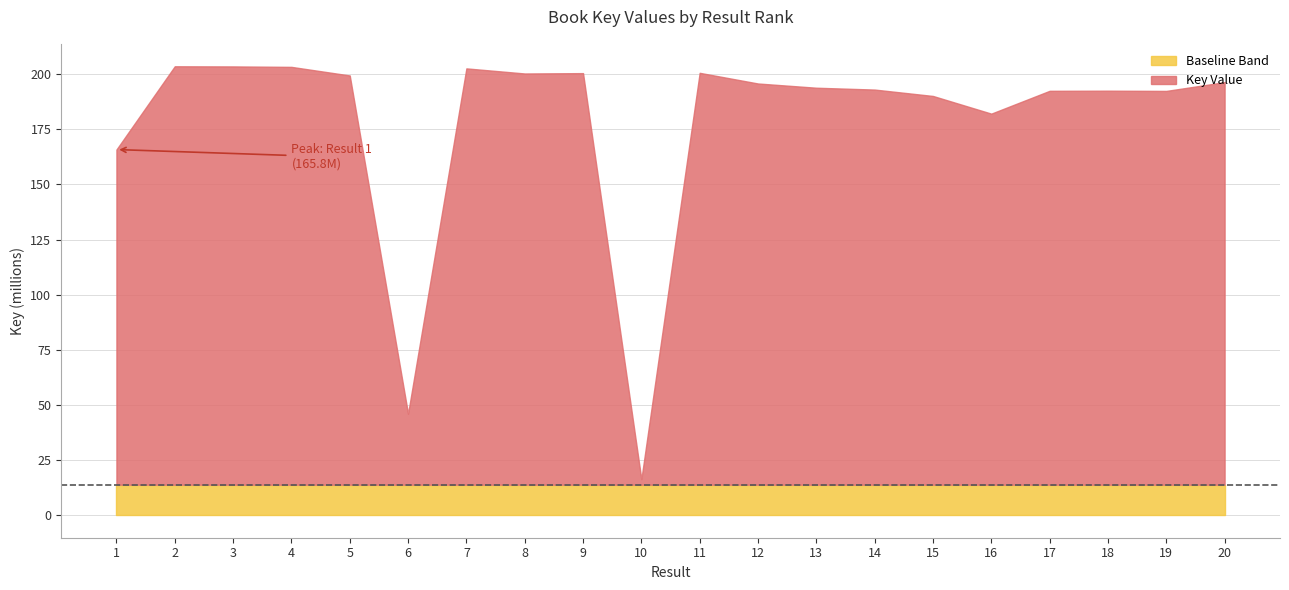

How many interior local valleys (lower than both neighbors) does the data have?

5